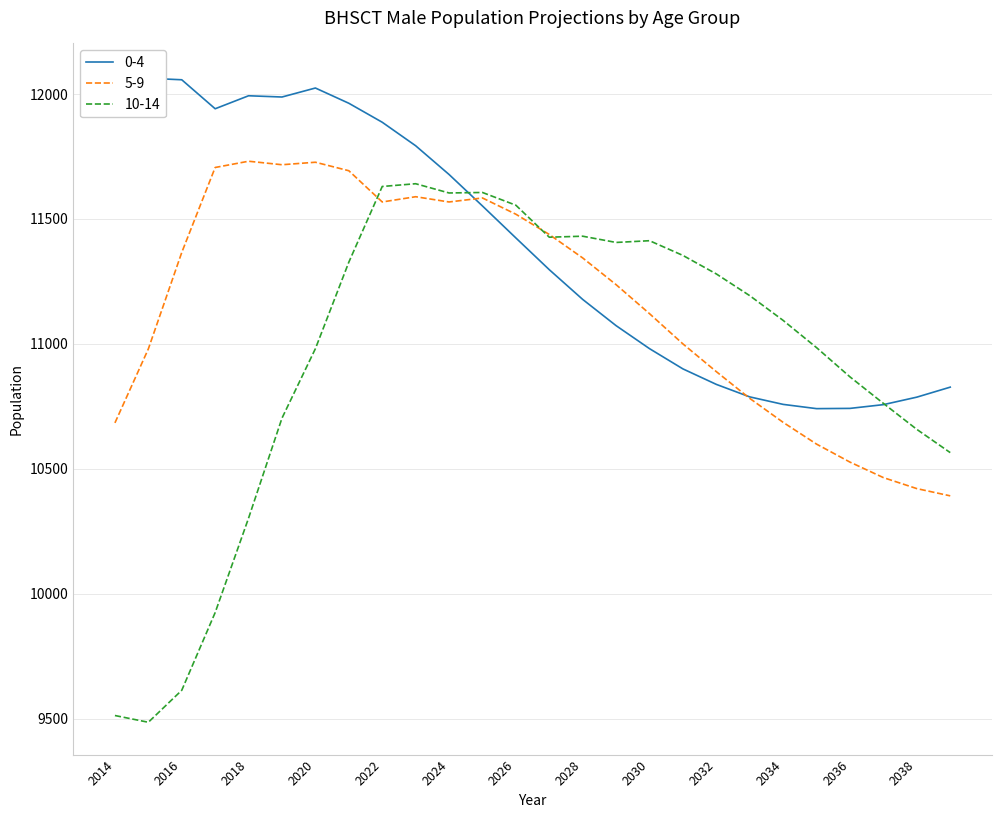

The 5-9 series shows 15153 at 2025. True or false?

False